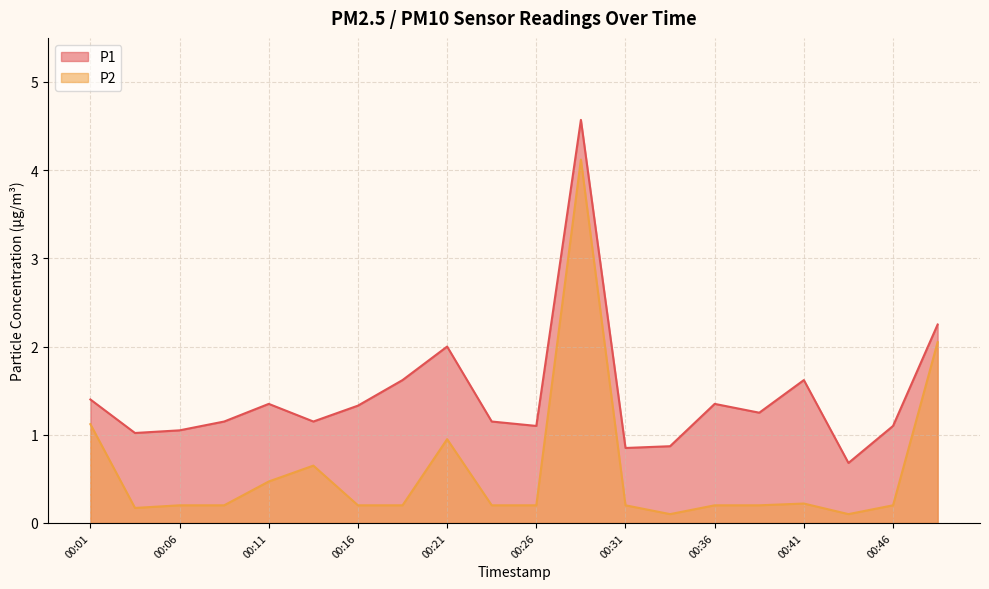

Between 00:13 and 00:43, which series saw the biggest shift?

P2